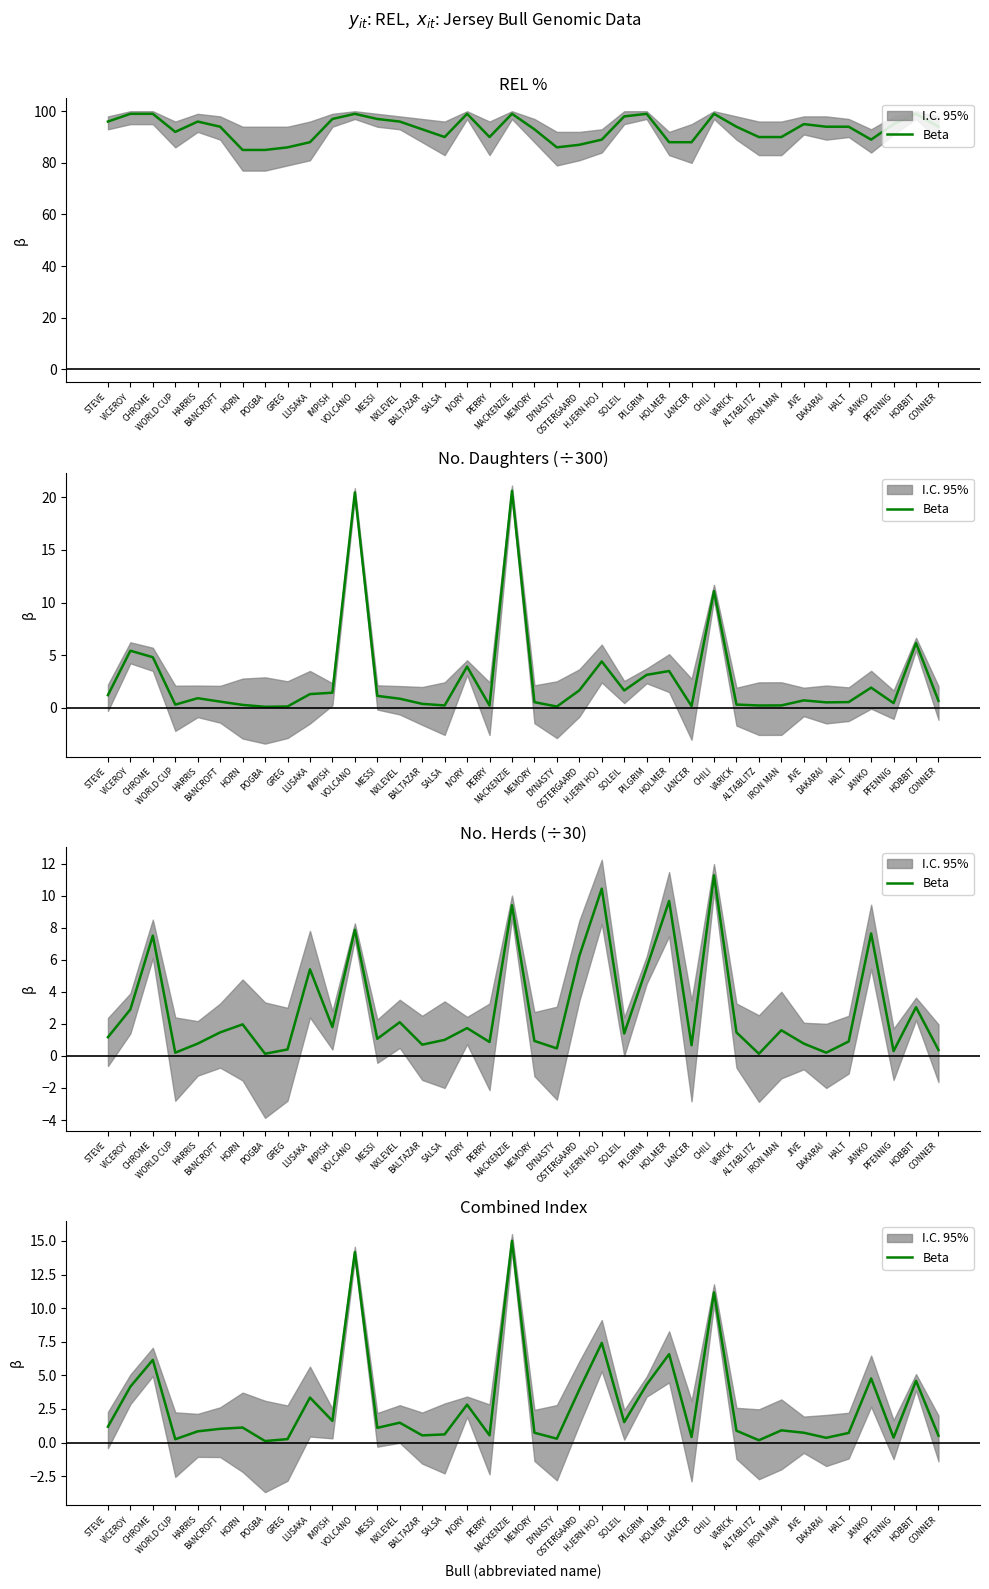

What is the difference between the values at CONNER and IMPISH?

1.1